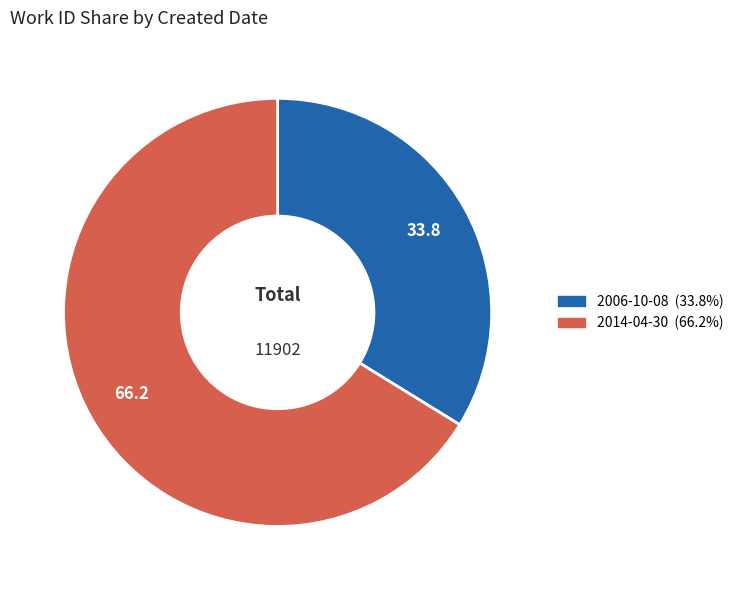

Rank the categories by value from lowest to highest.

2006-10-08, 2014-04-30